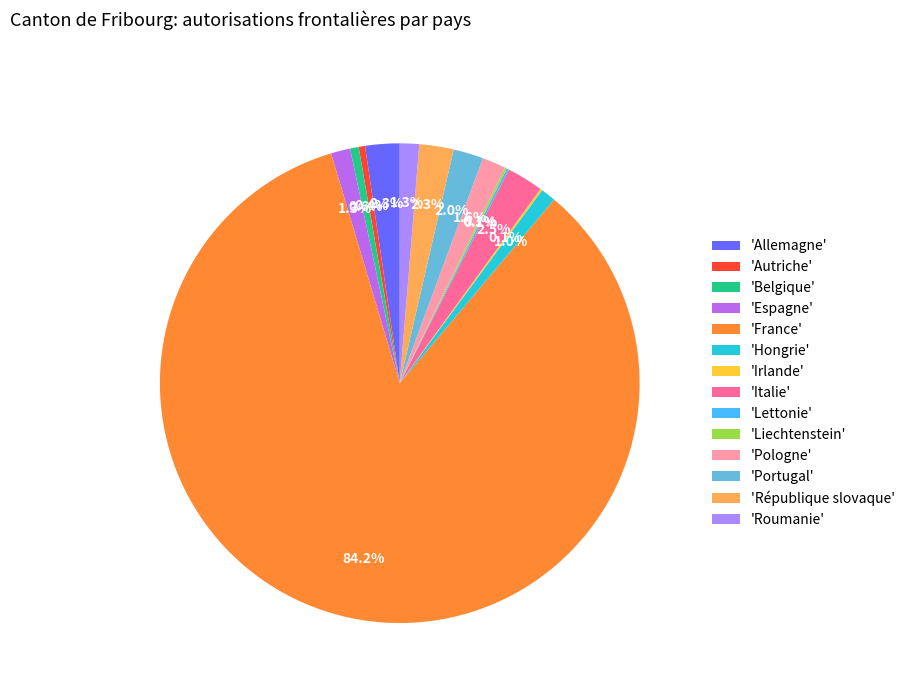

Which has a higher value, 'Autriche' or 'Italie'?

'Italie'